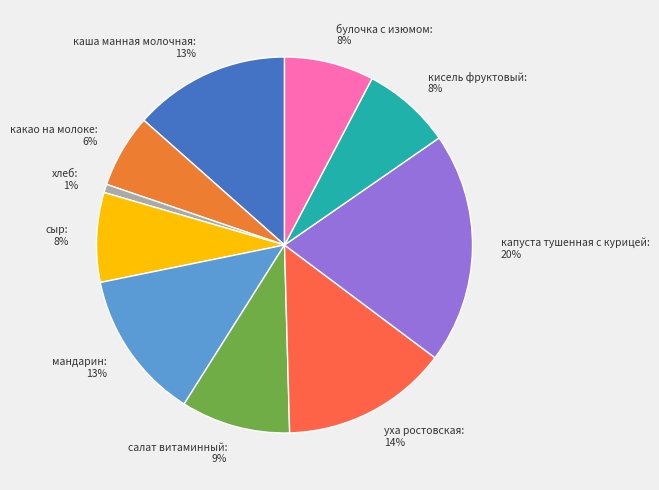

Which slice is the largest?

капуста тушенная с курицей